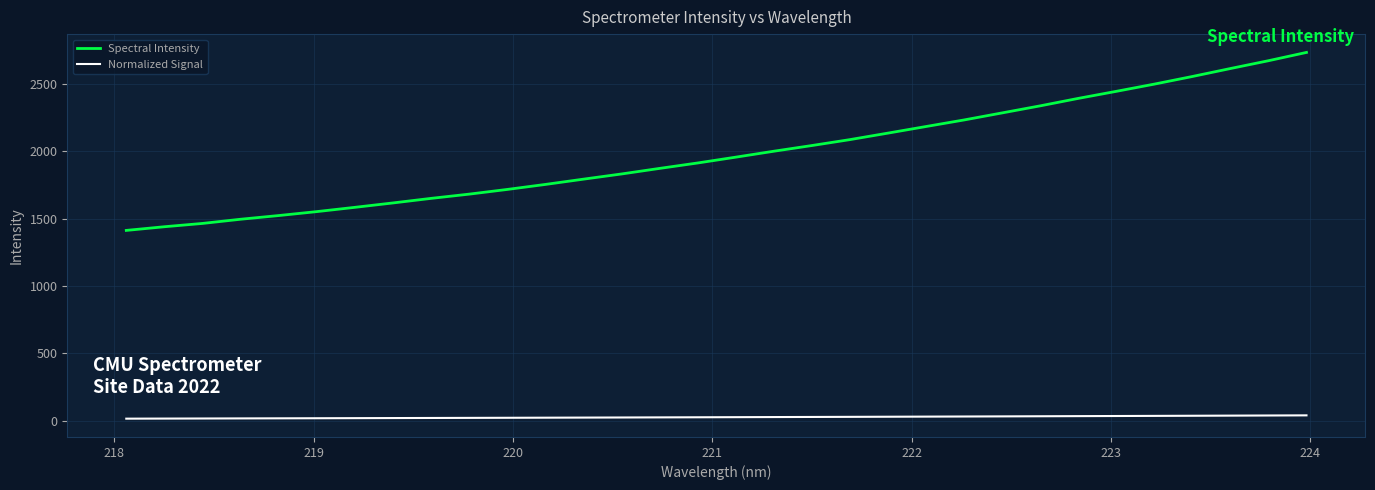

Count the number of categories in the chart.

32